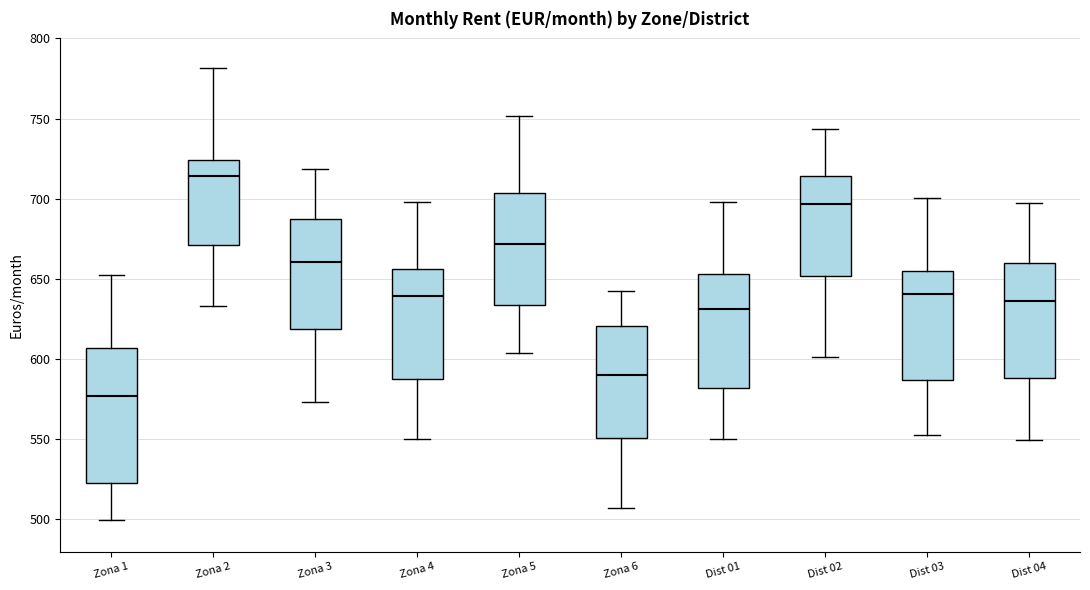

Where is the upper edge of the box for Dist 01 on the y-axis? The values are not printed on the chart, so give them approximately, as read against the axis.

655